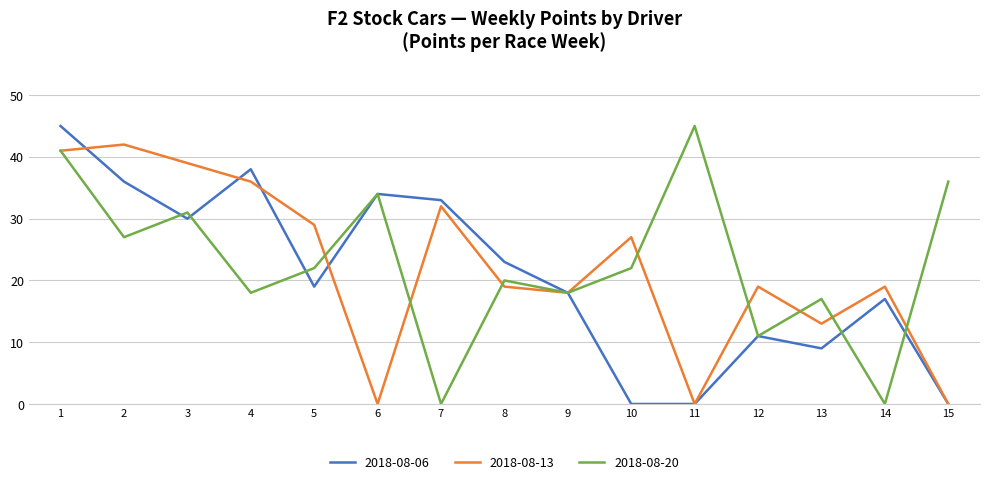

Between 1 and 7, which series saw the biggest shift?

2018-08-20